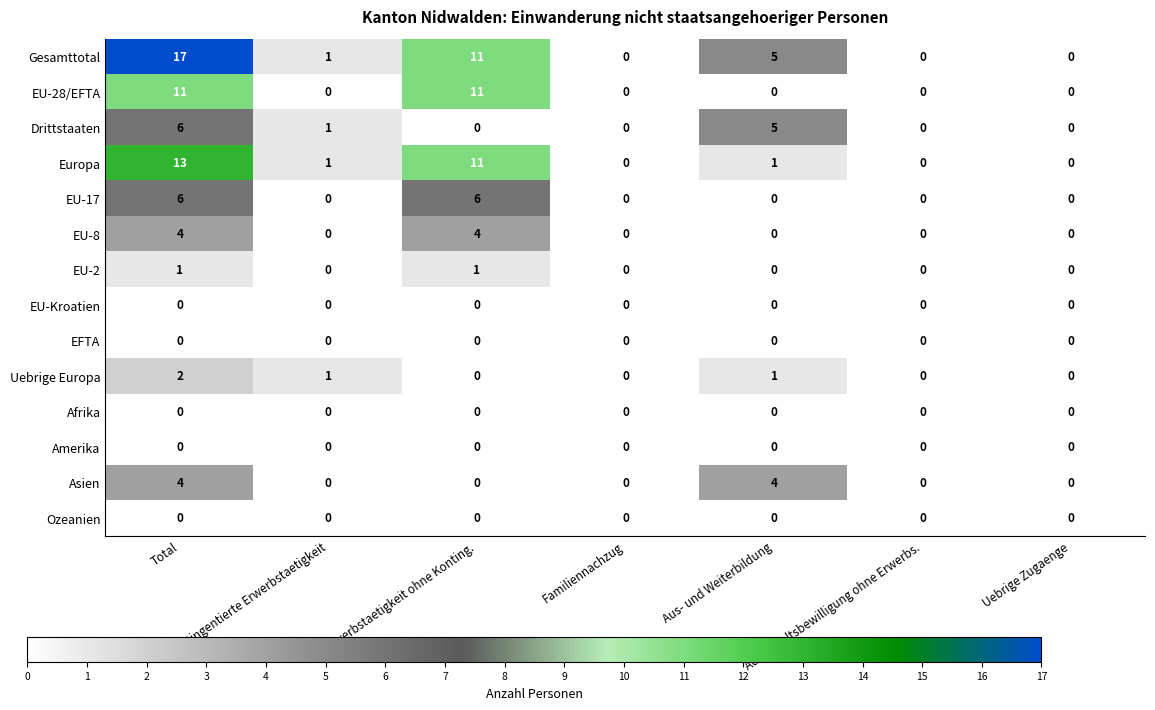

Count the EU-2 values in the range 0 to 1.

7